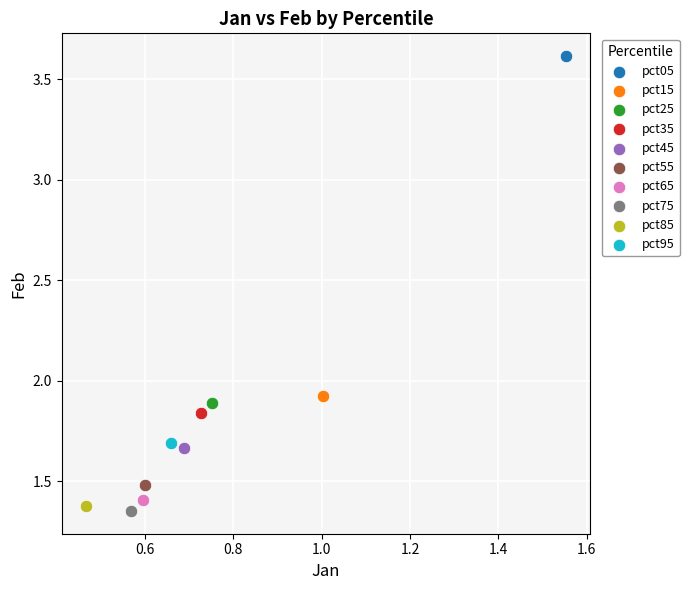

What are all the series names shown in the legend?

pct05, pct15, pct25, pct35, pct45, pct55, pct65, pct75, pct85, pct95